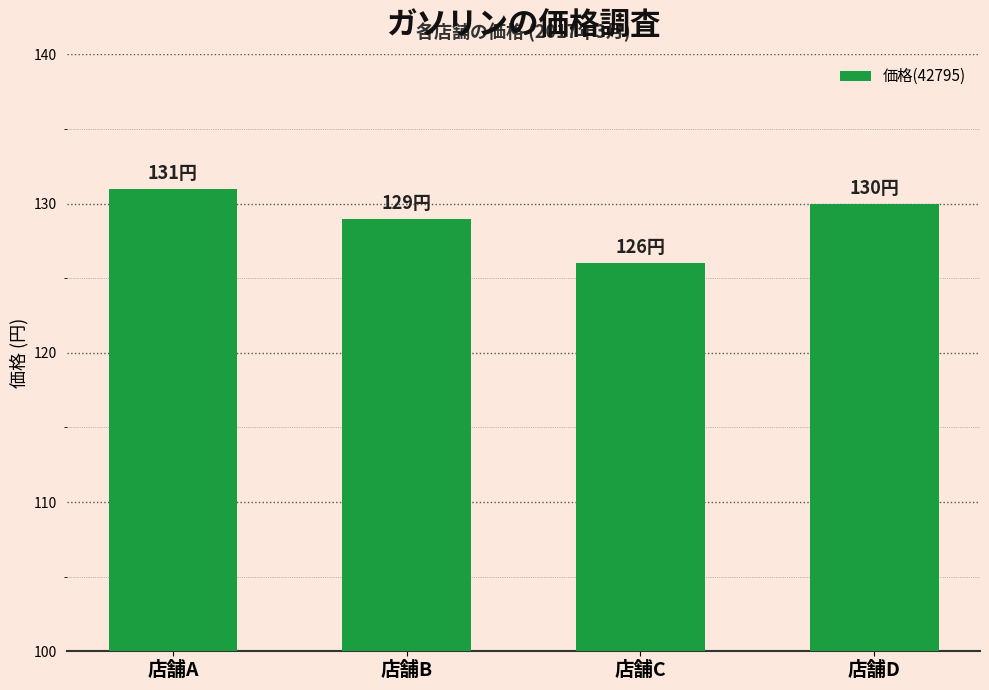

What is the sum of the values at 店舗B and 店舗A?

260